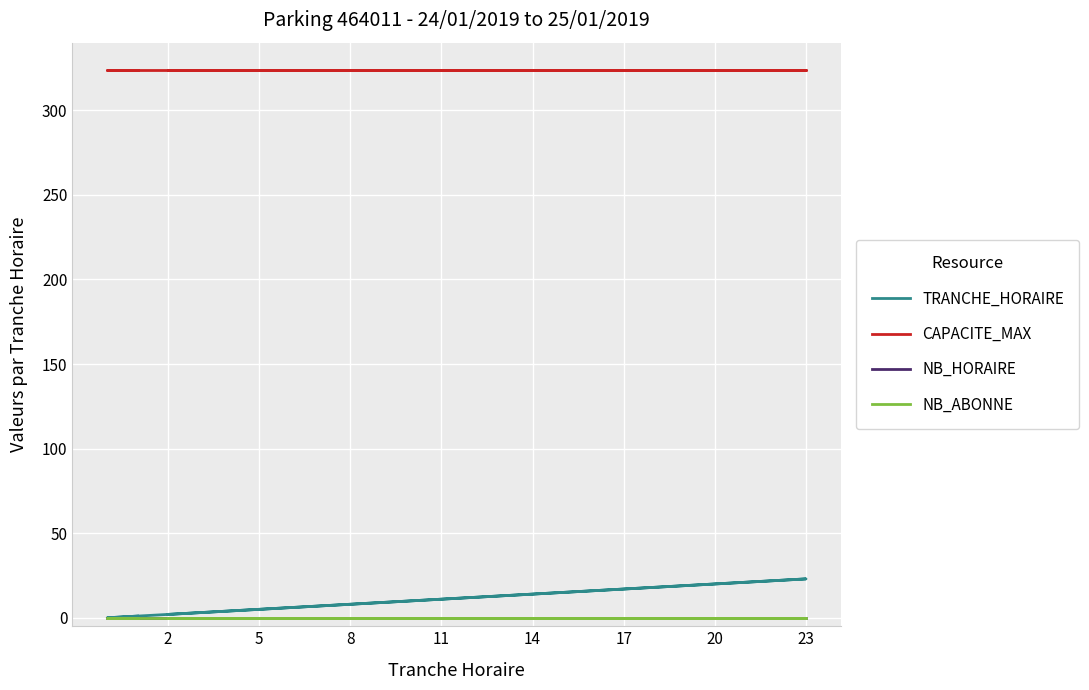

True or false: TRANCHE_HORAIRE and NB_HORAIRE cross at least once.

False